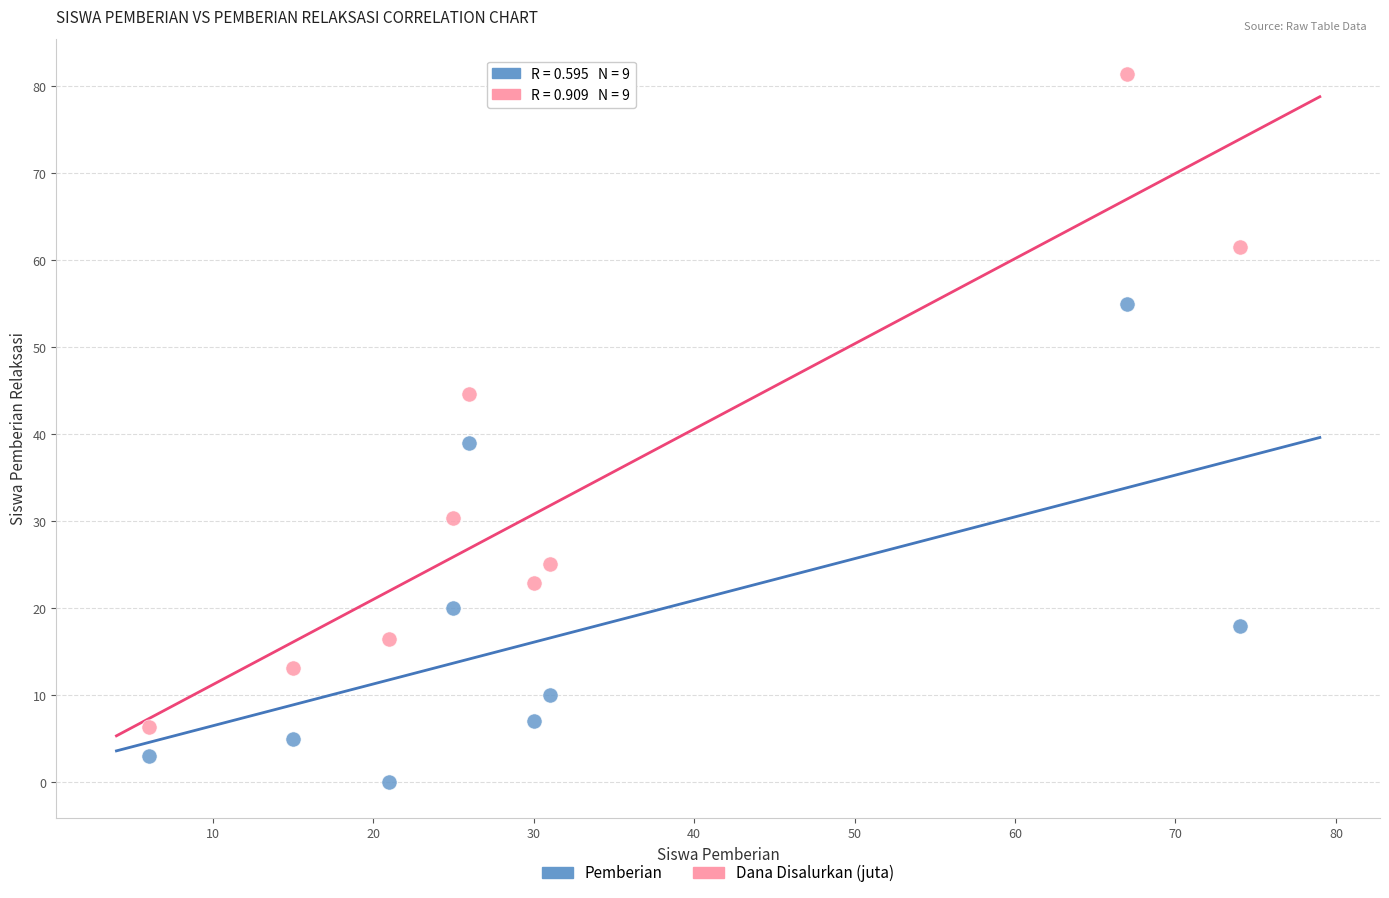

What are all the series names shown in the legend?

Pemberian, Dana Disalurkan (juta)